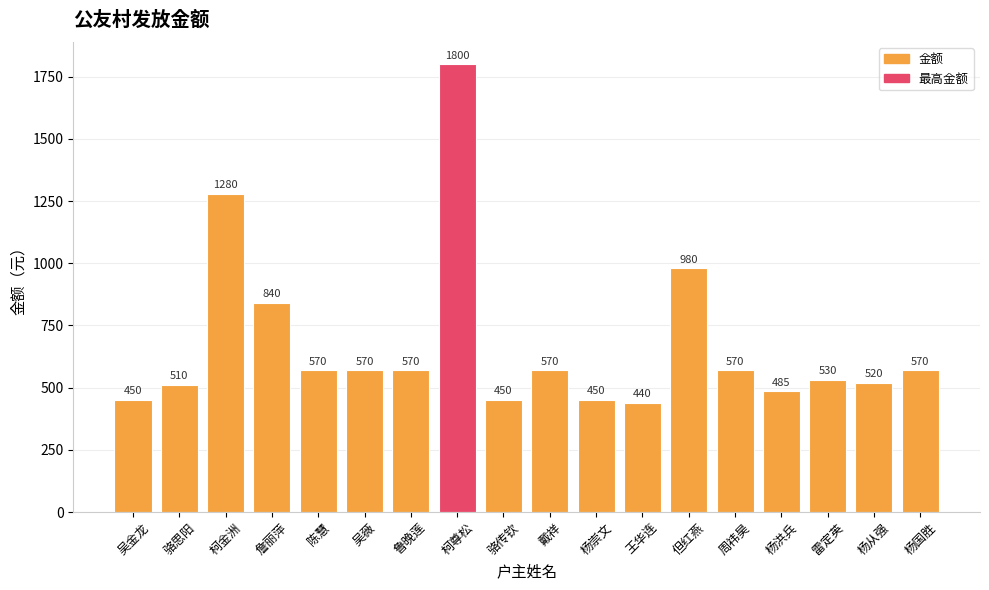

What value does the data have at 柯金洲?

1280